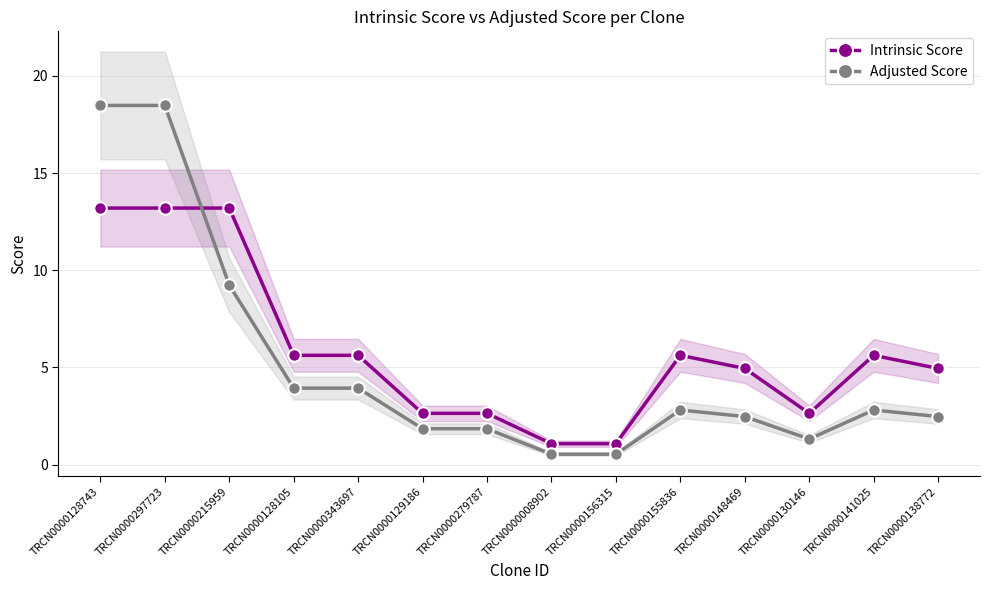

At how many categories does at least one series exceed 5?

7